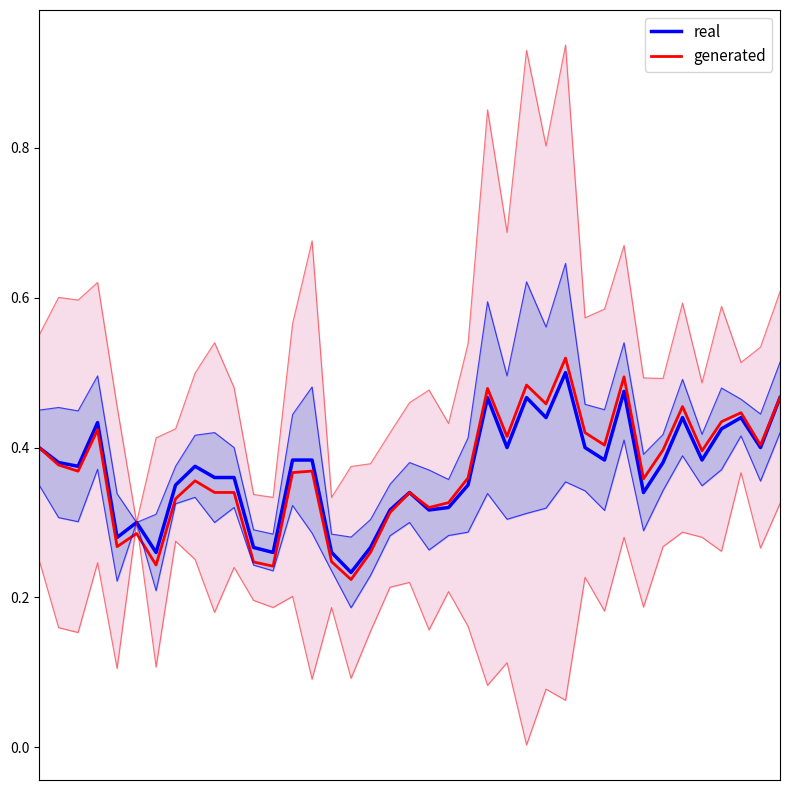

What is the total value across all series at 13?

0.7